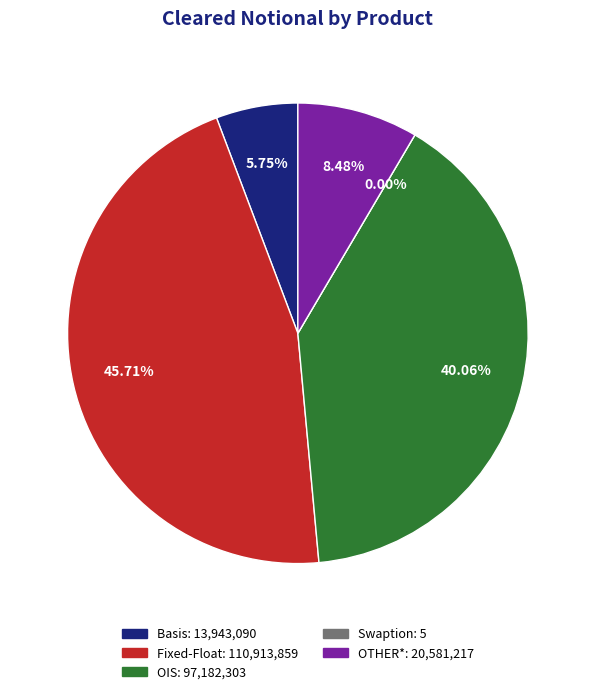

What is the total percentage of Fixed-Float and OIS?

85.8%